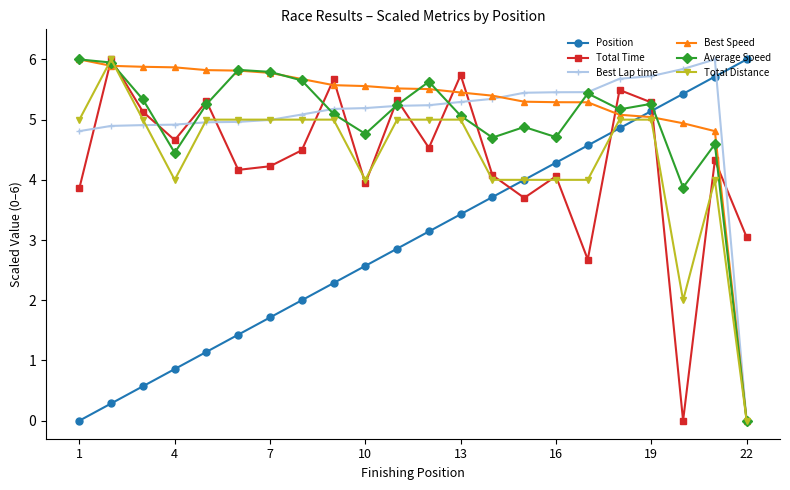

What is the maximum value shown in the chart?

6.0